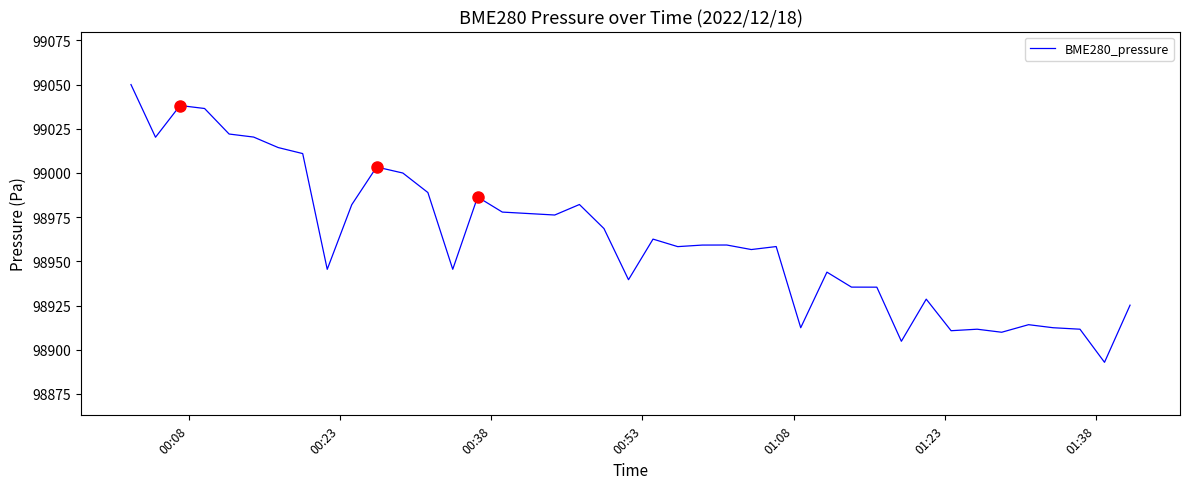

What is the difference between the maximum and second lowest values?

145.2